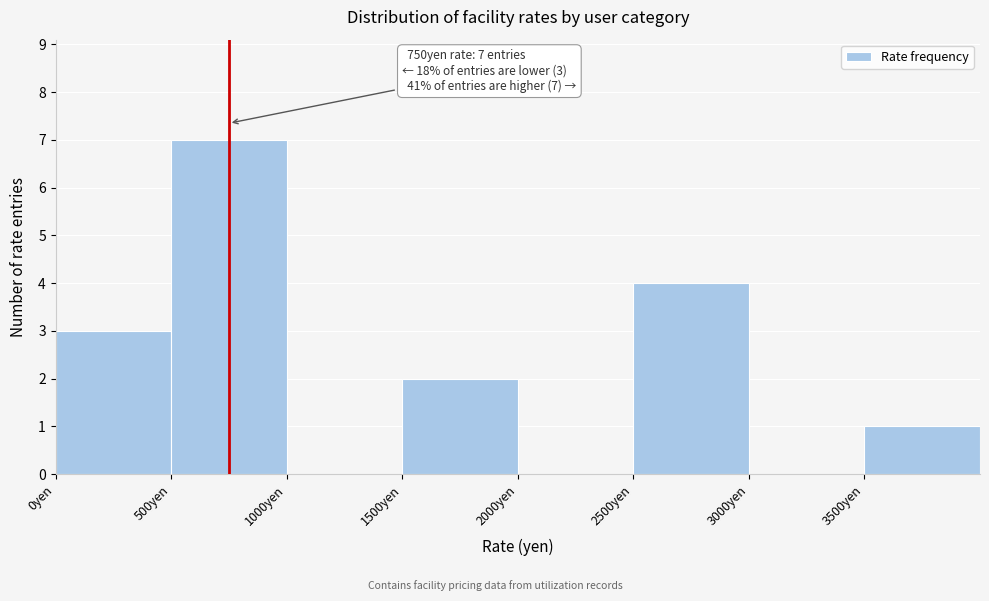

Which range on the x-axis has the tallest bar?

500 to 1000